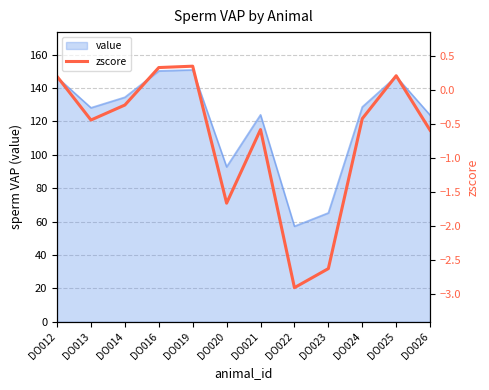

At which category does the data reach its first local peak?

DO019